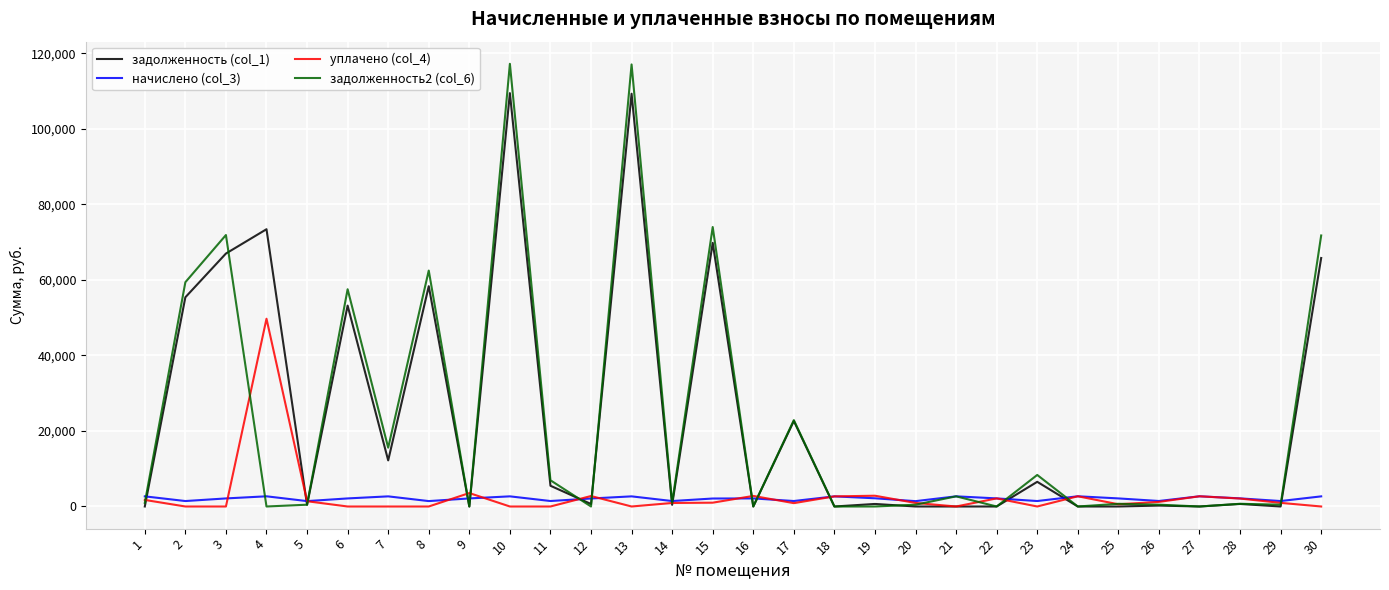

What is the difference between the задолженность (col_1) values at 10 and 4?

36037.4